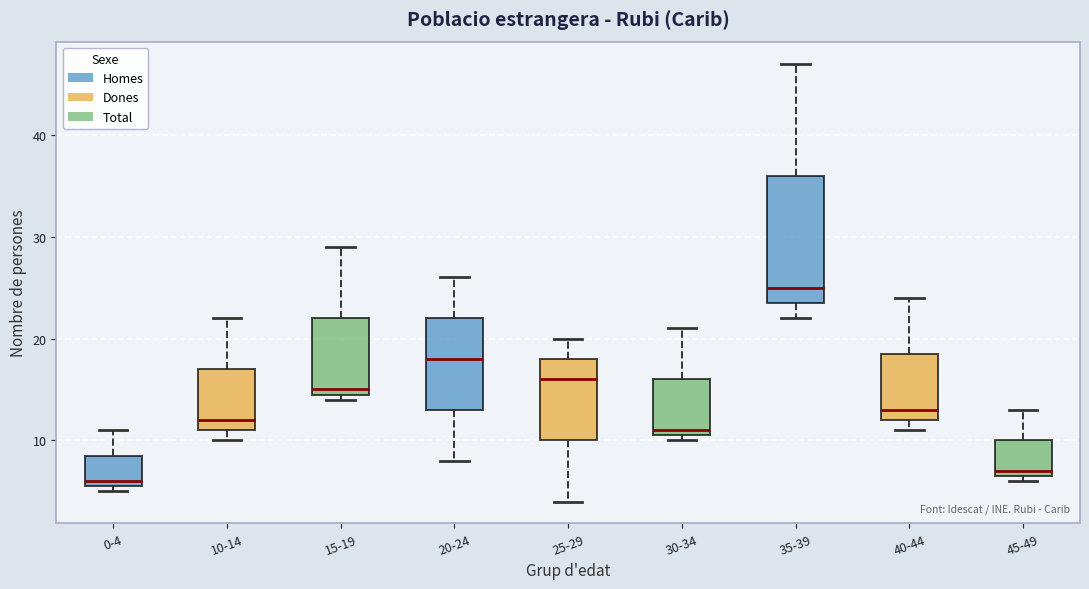

Reading left to right, read every box against the y-axis: the position of its median line, the range the box covers, and the ends of its whiskers. The values are not printed on the chart, so give them approximately, as read against the axis.

0-4: median 6 (just above the box's lower edge), box 6 to 9, whiskers 5 to 11
10-14: median 12, box 11 to 17, whiskers 10 to 22
15-19: median 15 (just above the box's lower edge), box 15 to 22, whiskers 14 to 29
20-24: median 18, box 13 to 22, whiskers 8 to 26
25-29: median 16, box 10 to 18, whiskers 4 to 20
30-34: median 11 (just above the box's lower edge), box 11 to 16, whiskers 10 to 21
35-39: median 25, box 24 to 36, whiskers 22 to 47
40-44: median 13, box 12 to 19, whiskers 11 to 24
45-49: median 7 (just above the box's lower edge), box 7 to 10, whiskers 6 to 13